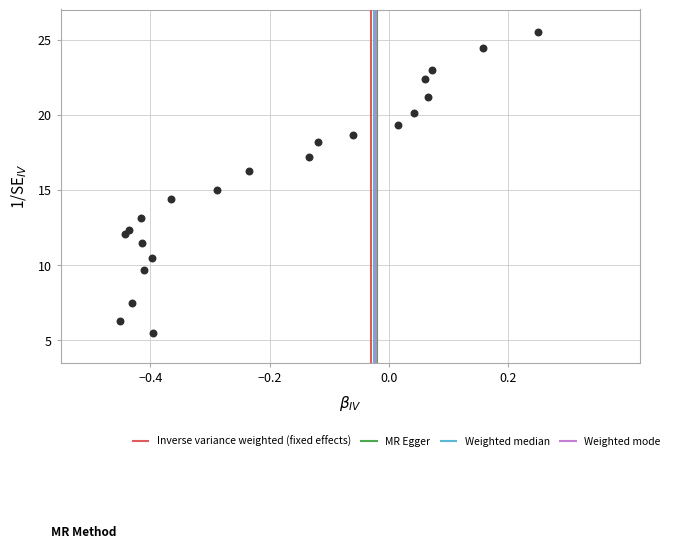

What is the range of Y values (max minus min)?

20.0